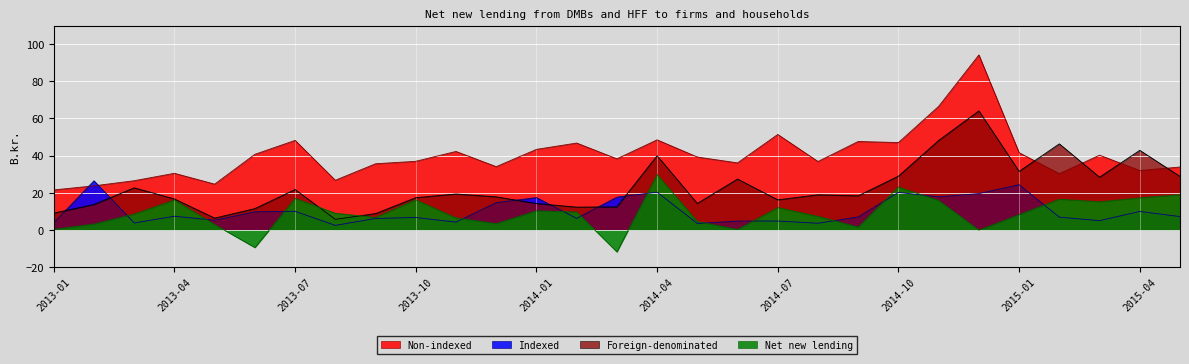

Reading left to right, list all the values displayed in this chart.

Non-indexed: 21.6	23.8	26.5	30.5	24.7	40.7	48.2	26.8	35.6	37.0	42.3	34.1	43.4	46.8	38.3	48.5	39.3	36.1	51.4	36.9	47.6	47.0	66.6	94.2	41.6	30.3	40.2	32.0	33.9
Indexed: 3.9	26.5	3.8	7.4	5.2	9.8	10.0	2.5	6.2	6.7	4.2	14.7	17.4	6.2	17.6	20.3	3.5	4.8	4.8	3.6	7.0	20.2	17.8	19.6	24.4	6.9	5.0	9.9	7.2
Foreign-denominated: 9.1	13.7	22.7	16.7	6.4	11.5	21.8	5.7	8.8	17.4	19.4	17.8	14.2	12.3	12.5	40.0	14.3	27.4	16.2	18.9	18.4	29.0	48.2	64.1	31.5	46.4	28.4	42.9	28.8
Net new lending: 0.3	3.2	8.6	16.1	2.9	-9.5	16.9	9.0	6.7	16.2	6.5	3.4	10.3	9.7	-11.8	29.8	4.5	0.2	12.0	7.3	1.5	23.1	15.9	-0.1	8.3	16.6	15.2	17.3	19.0